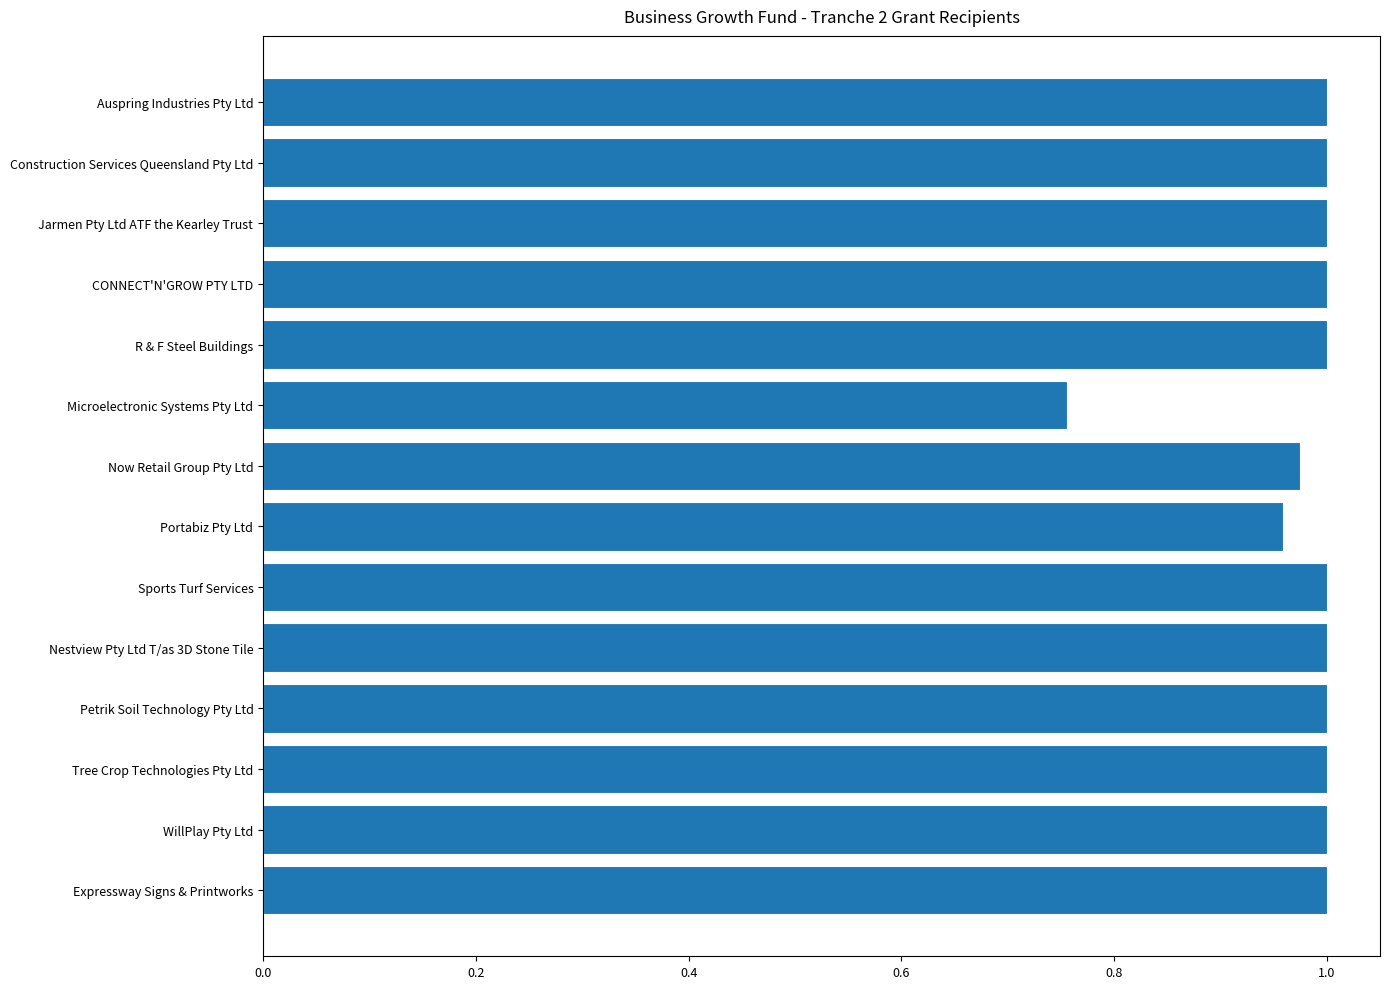

True or false: the data shows 0.3 at Expressway Signs & Printworks.

False